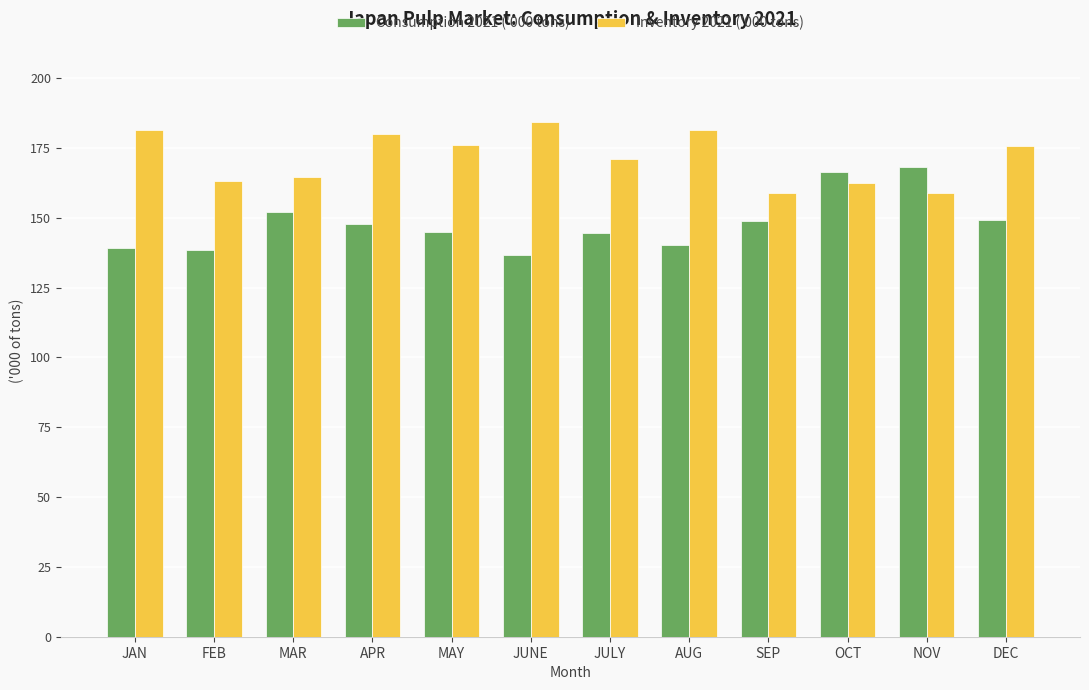

List the series in order of their peak value, lowest first.

Consumption 2021 ('000 tons), Inventory 2021 ('000 tons)